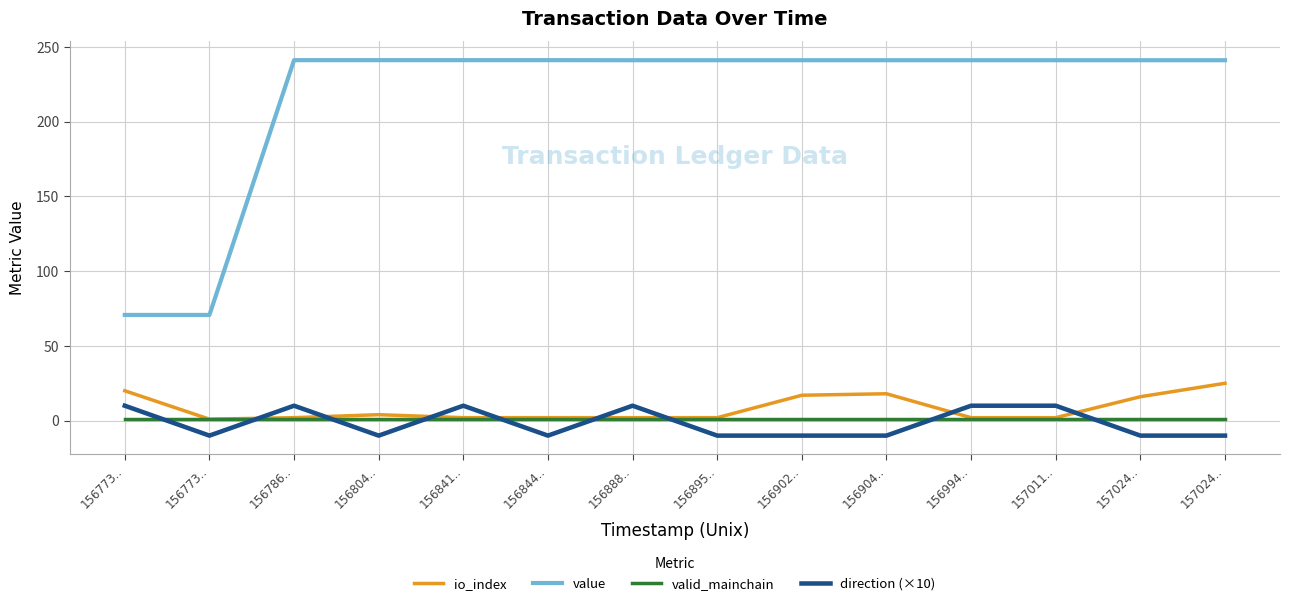

At which label does value reach its peak?

156786..